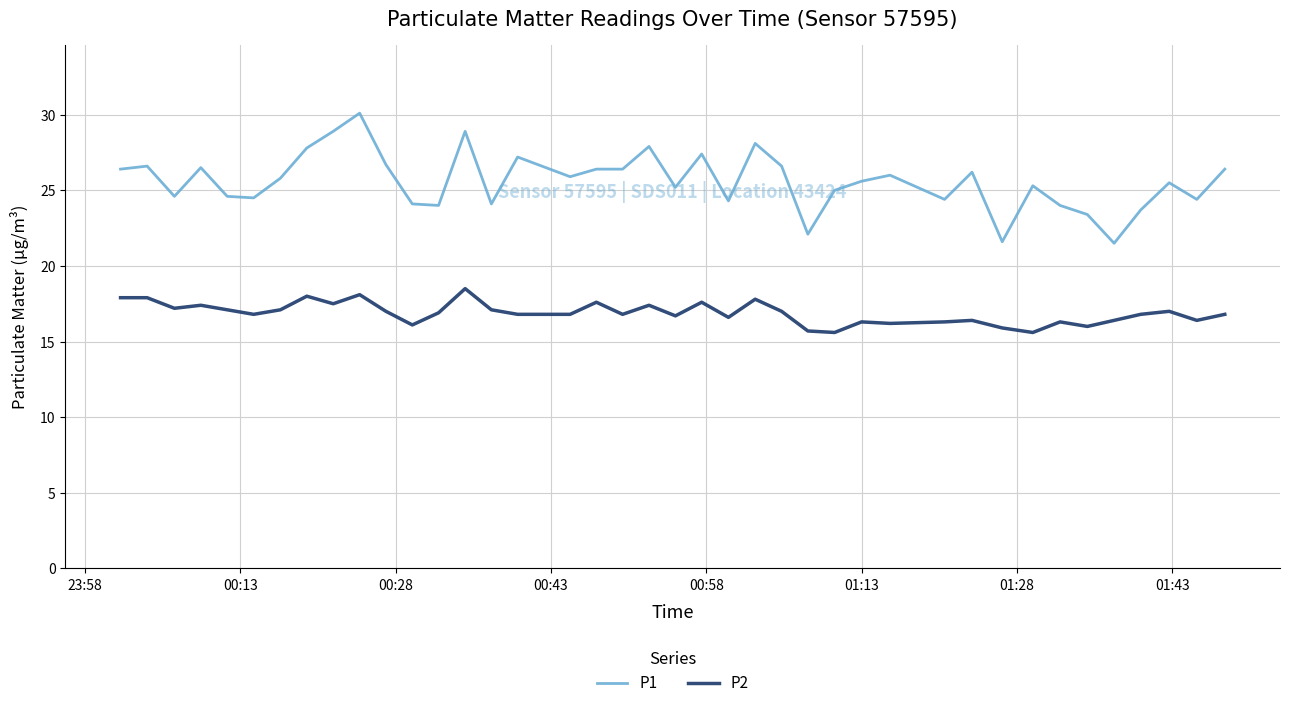

Is this an area chart (filled region under the line)?

No